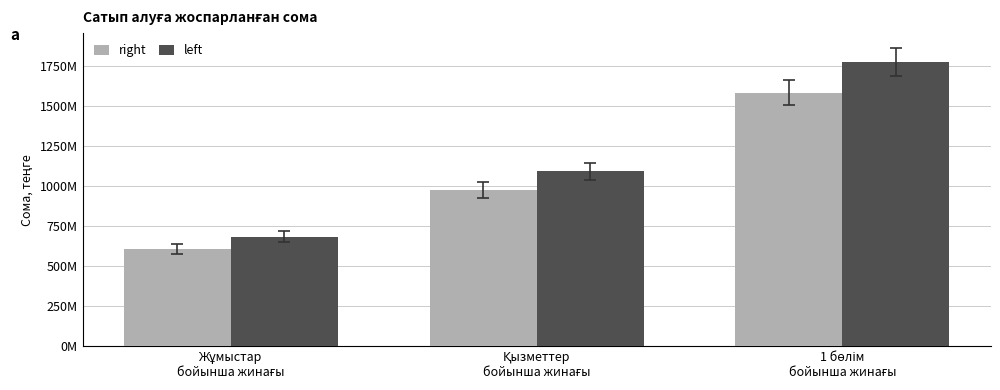

What is the value of the right bar at the 1st from the left?

608822330.0